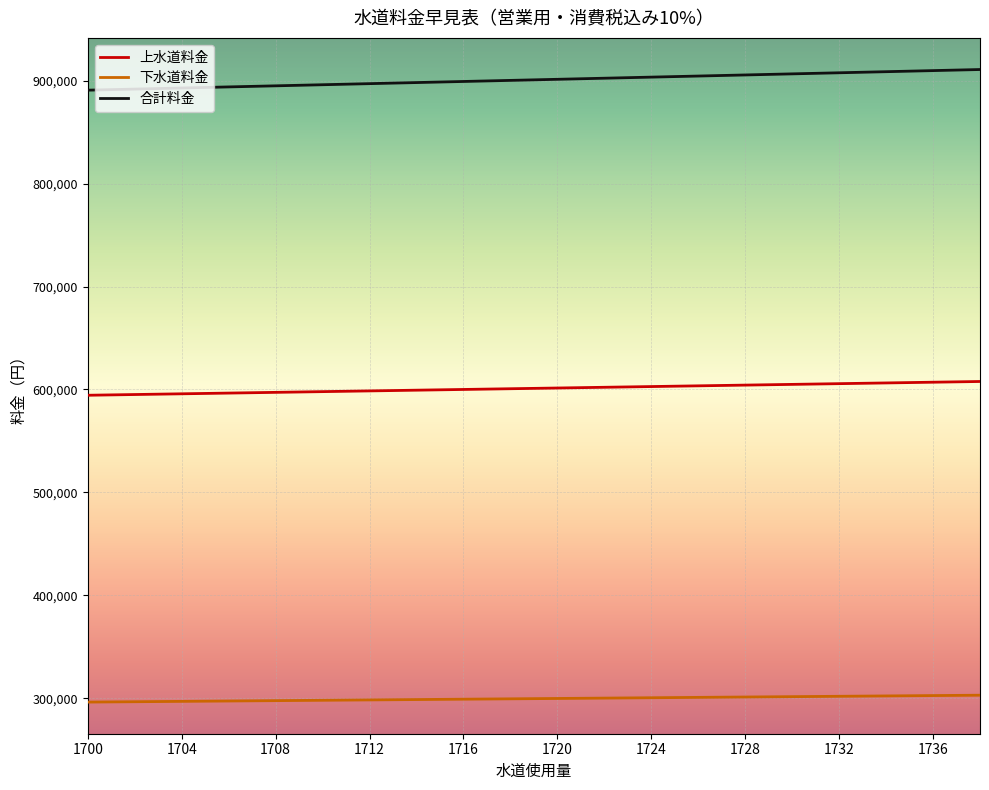

True or false: 合計料金 and 上水道料金 intersect in this chart.

False